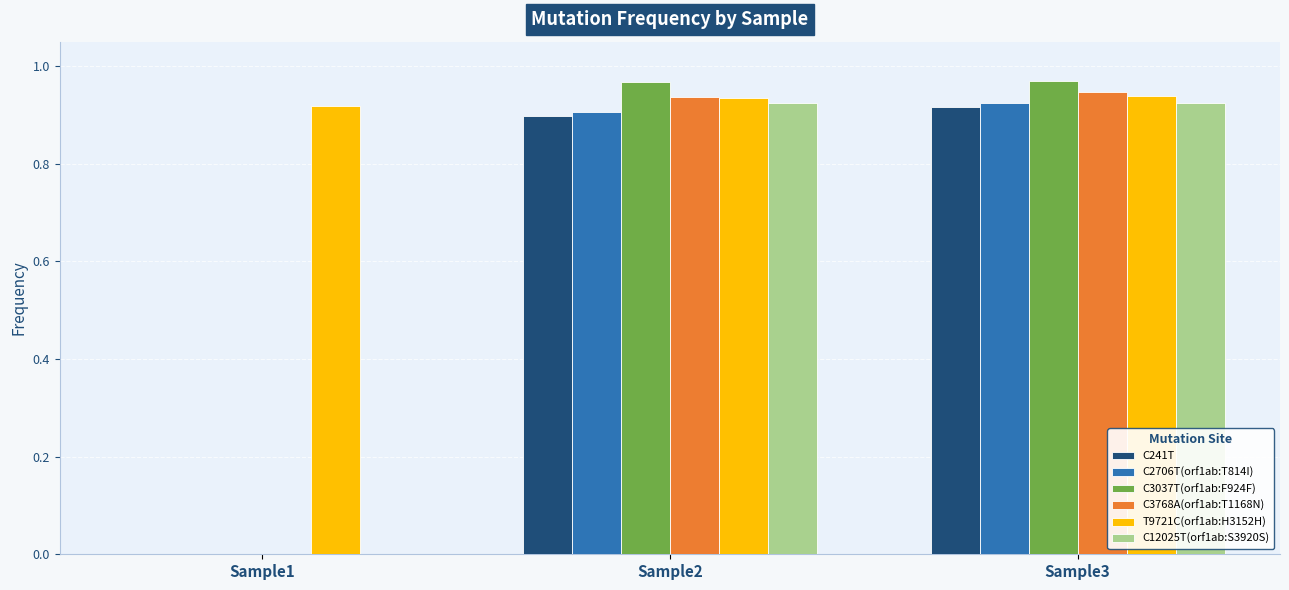

Which series has the largest total across all categories?

T9721C(orf1ab:H3152H)